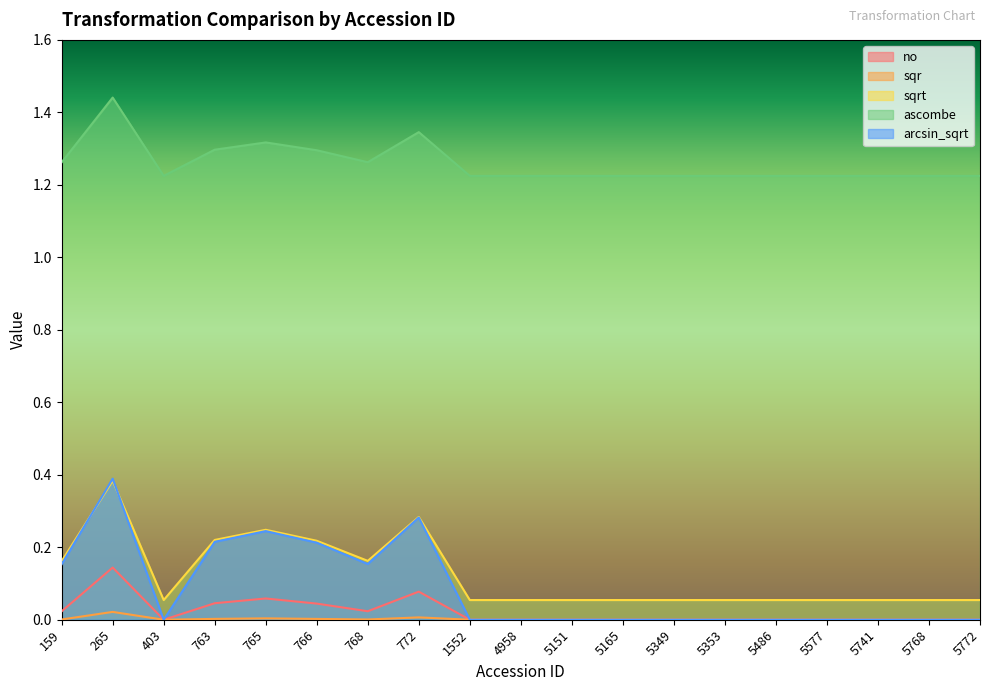

Which series has the largest total across all categories?

ascombe